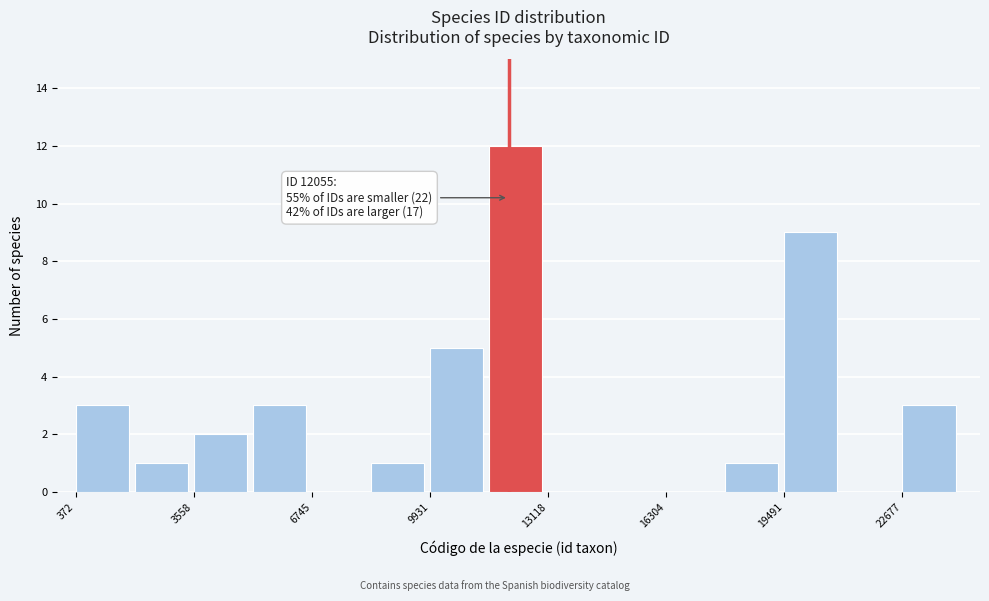

Read against the x-axis, roughly where is the centre of the tallest bar?

12000